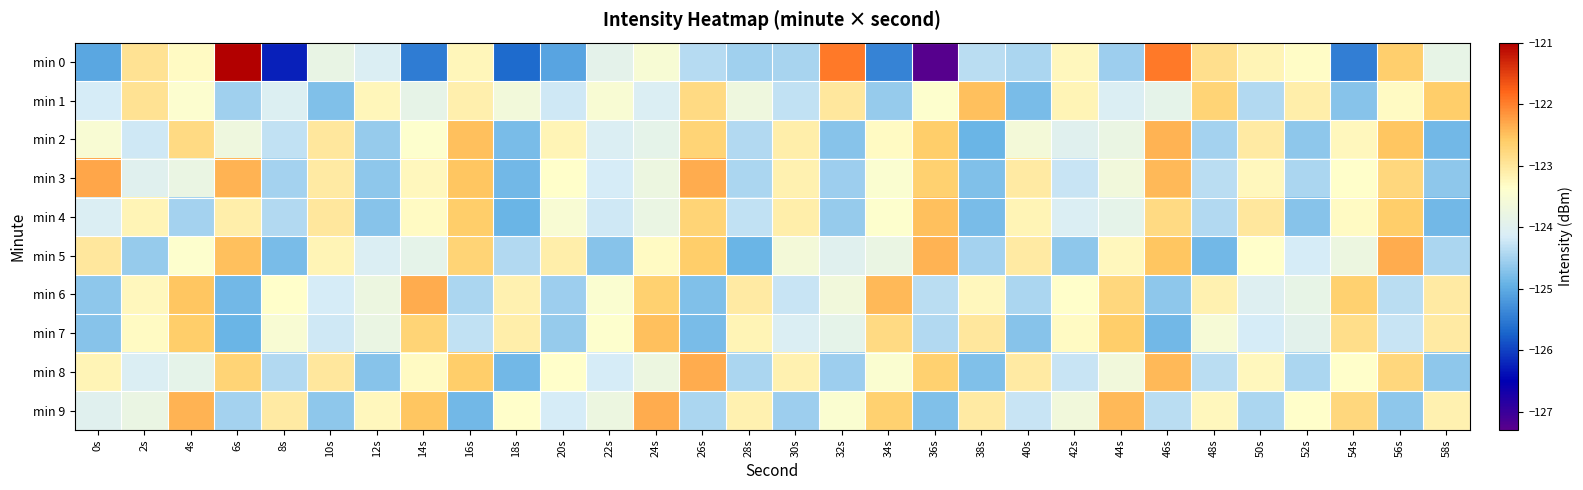

Which label corresponds to the smallest value in the chart?

36s